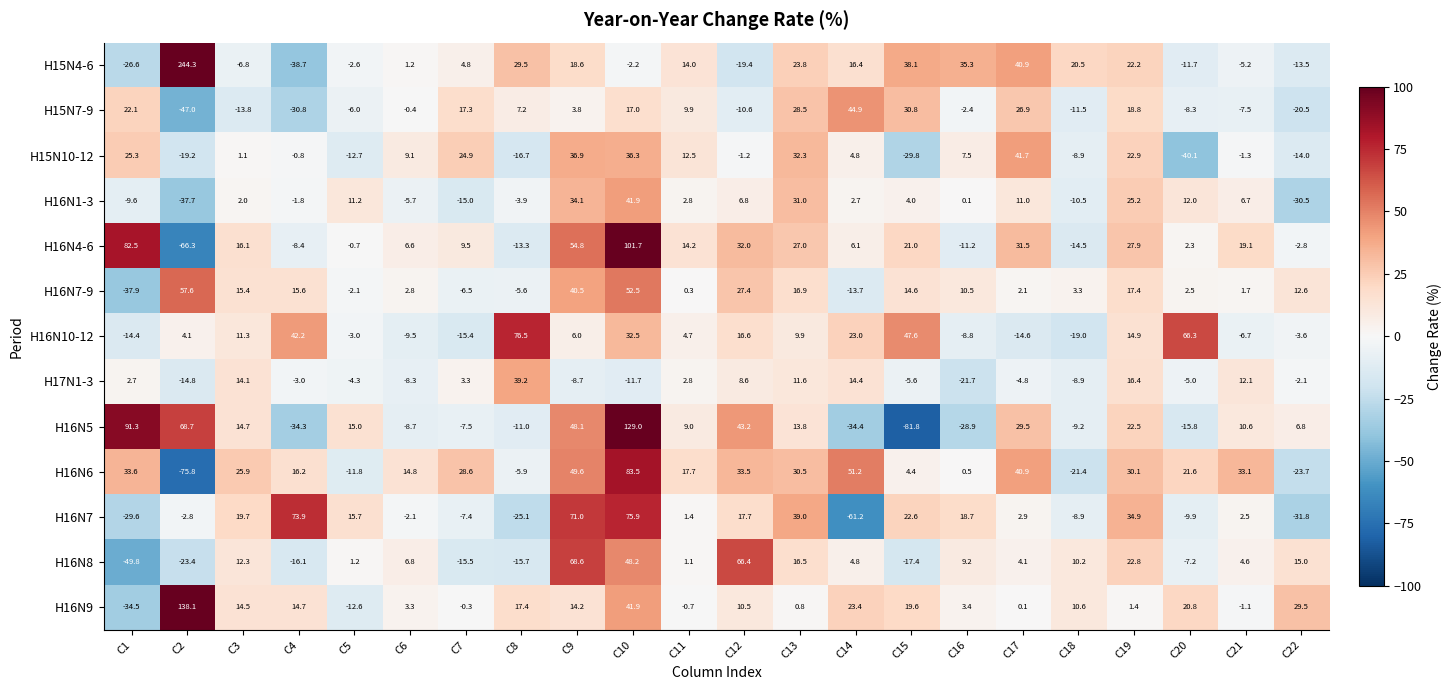

Which series changed the most between C11 and C14?

H16N7